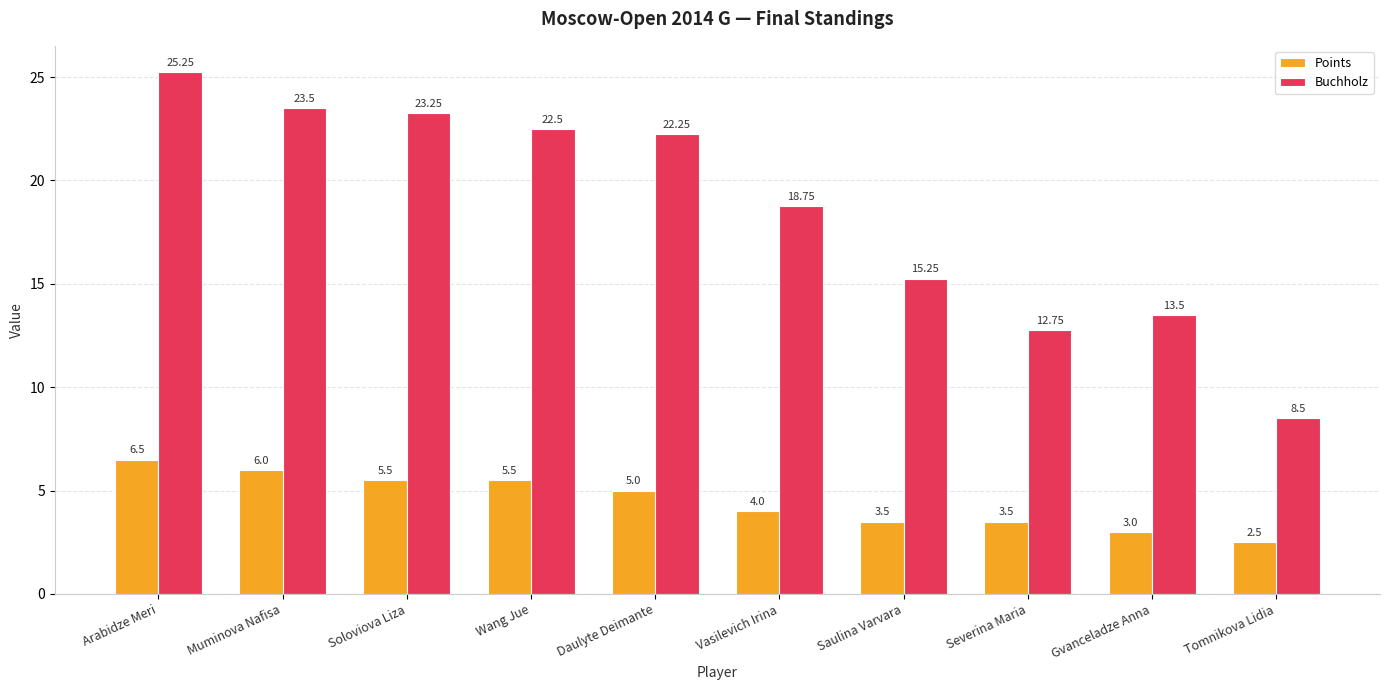

What is the label of the 9th bar from the left?

Gvanceladze Anna